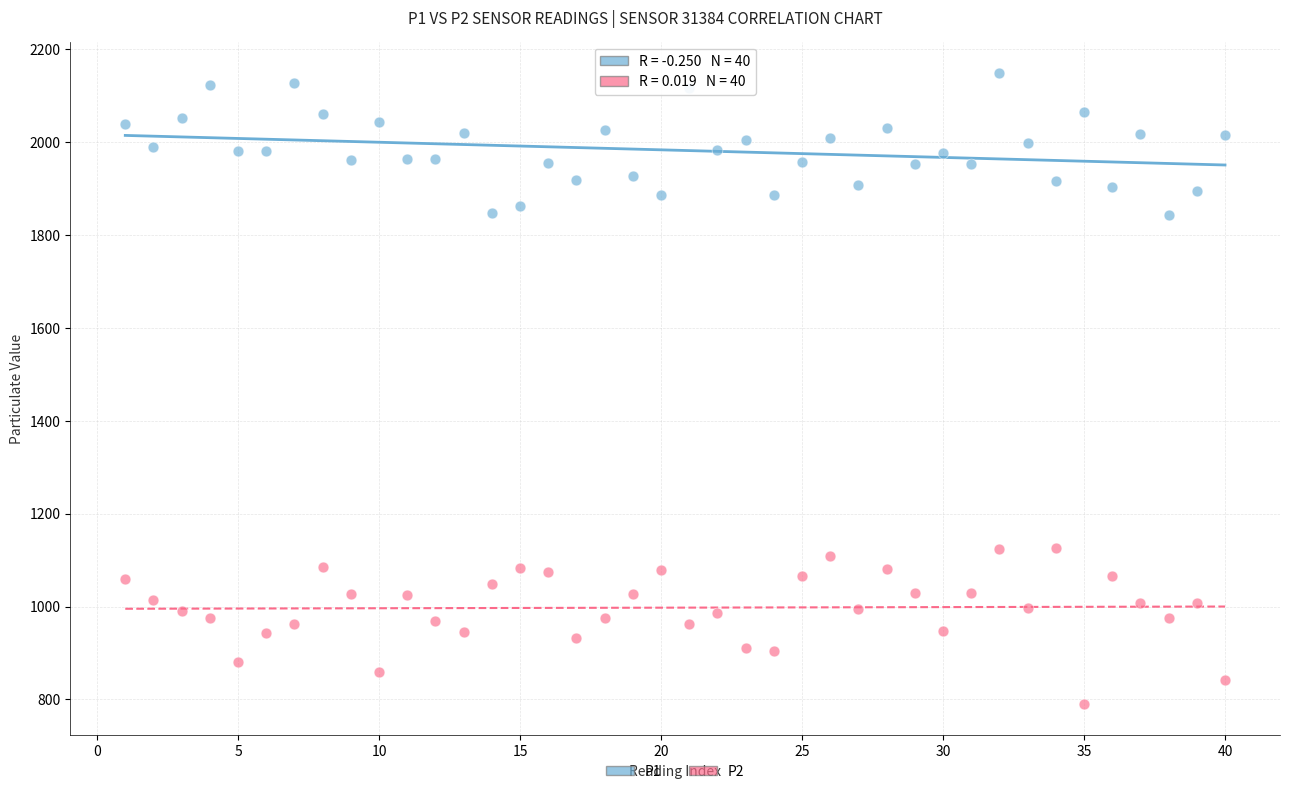

Across all data points, what is the range of X values (max minus min)?

39.0